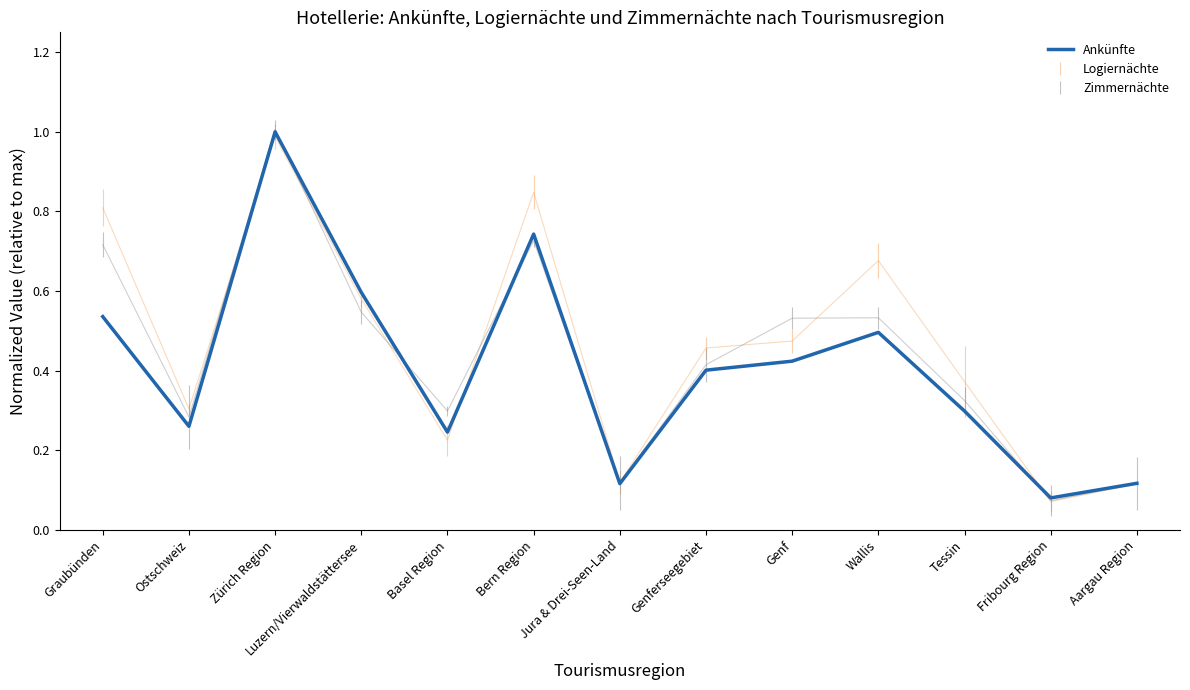

At which category does the data reach its first local peak?

Zürich Region